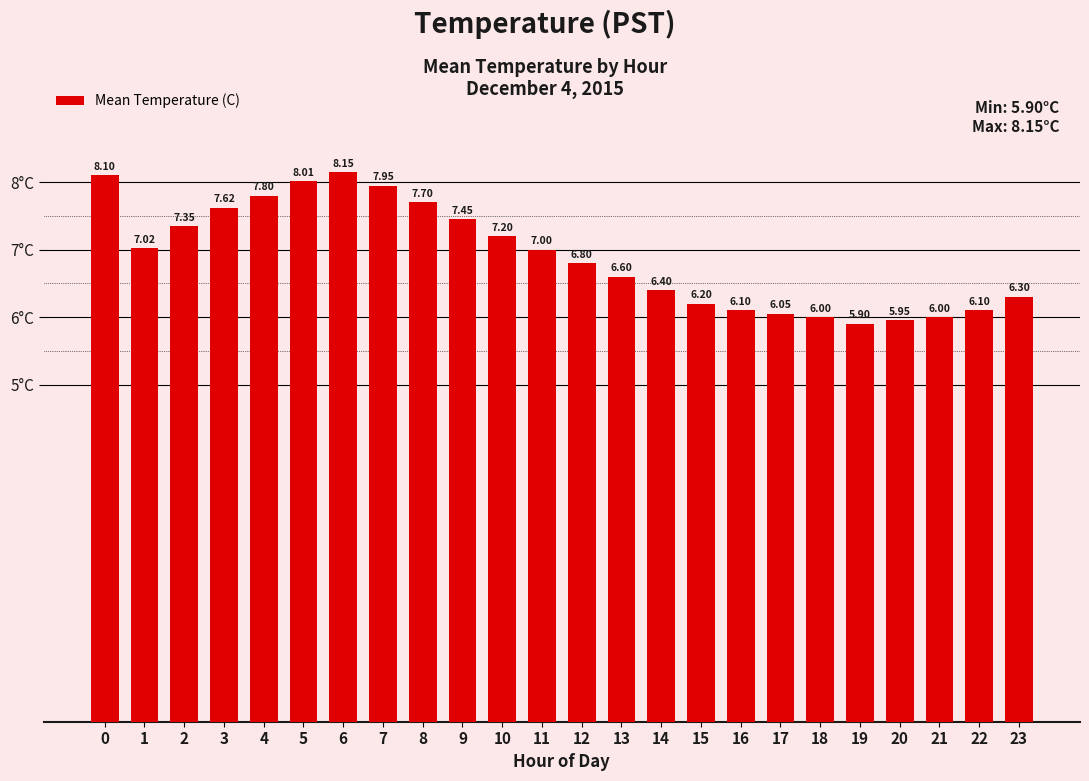

The value at 11 is 10.7. True or false?

False